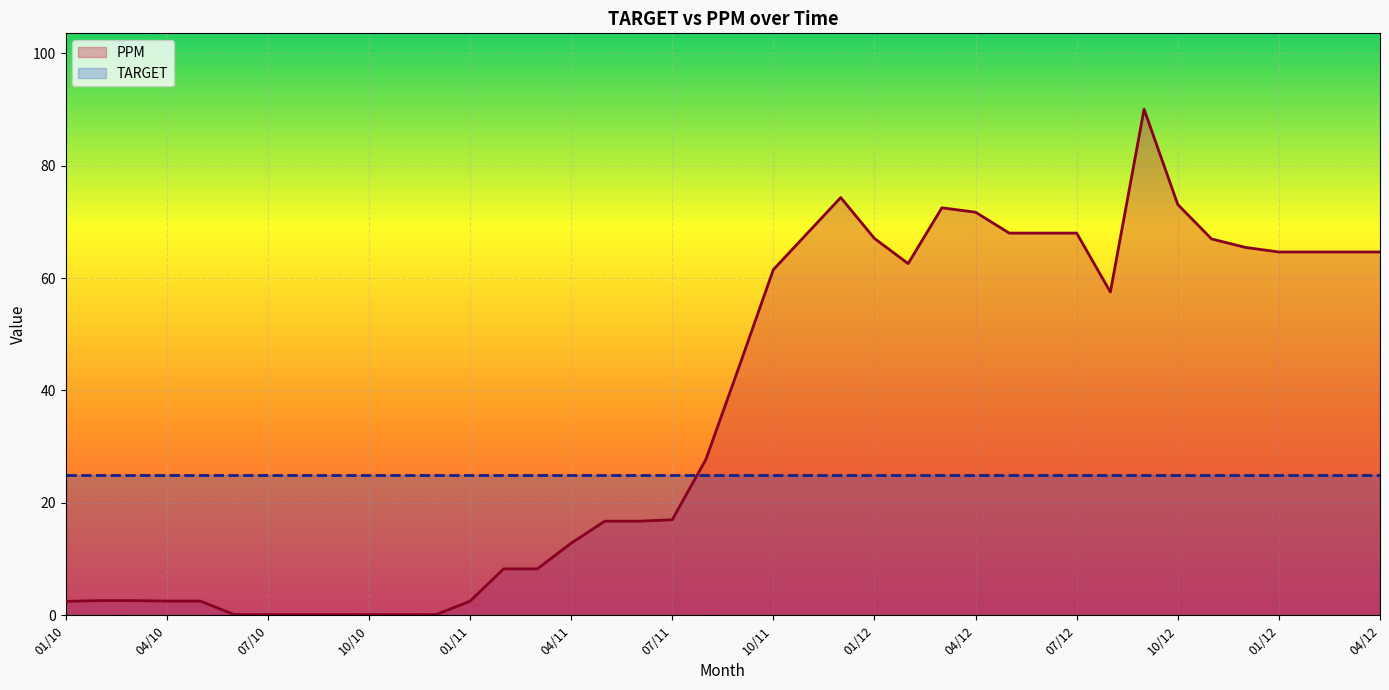

How many interior local peaks (higher than both neighbors) does the data have?

3